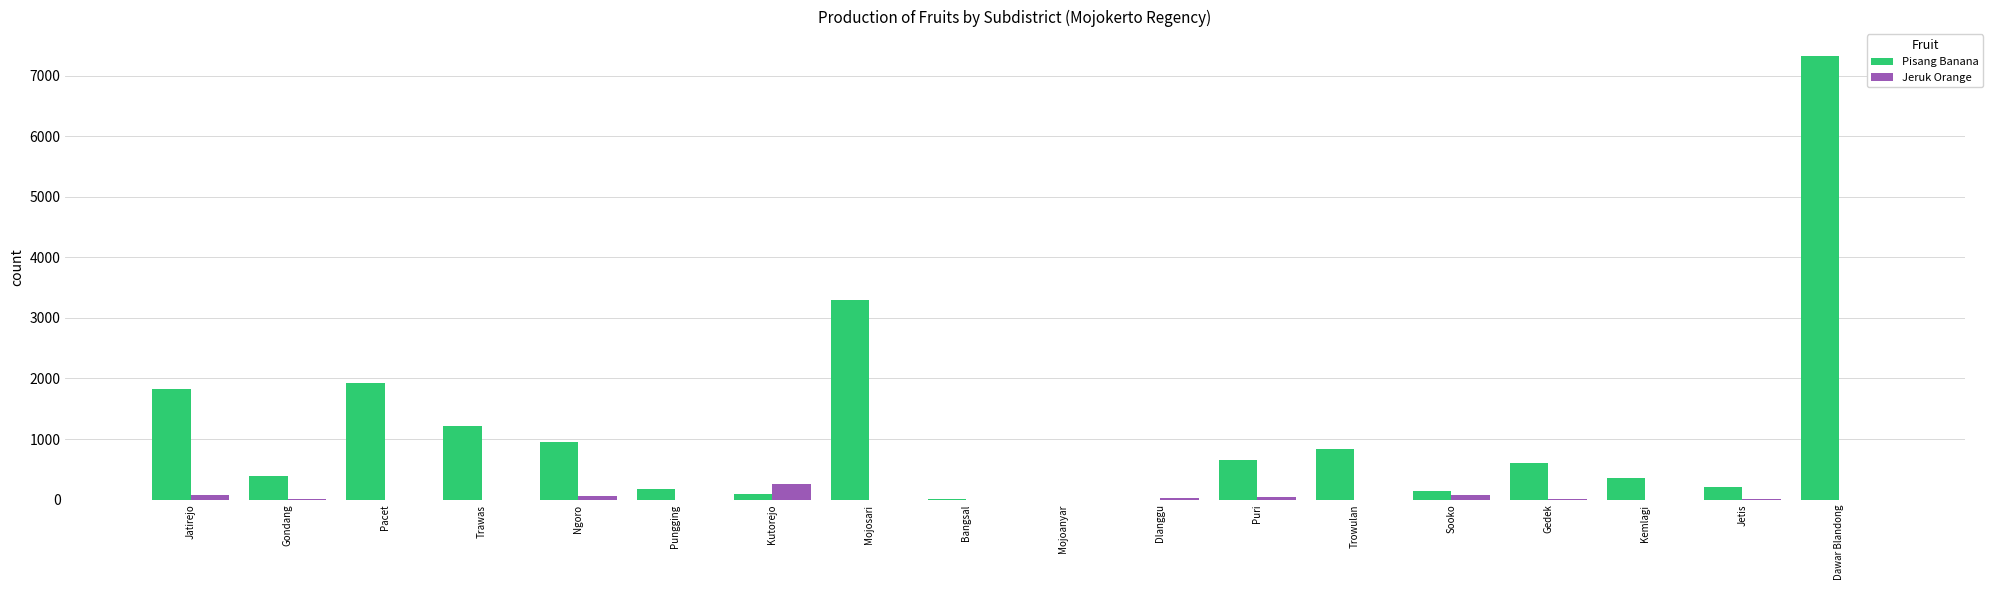

Is the value of Jeruk Orange at Pacet greater than the value of Pisang Banana at Sooko?

No